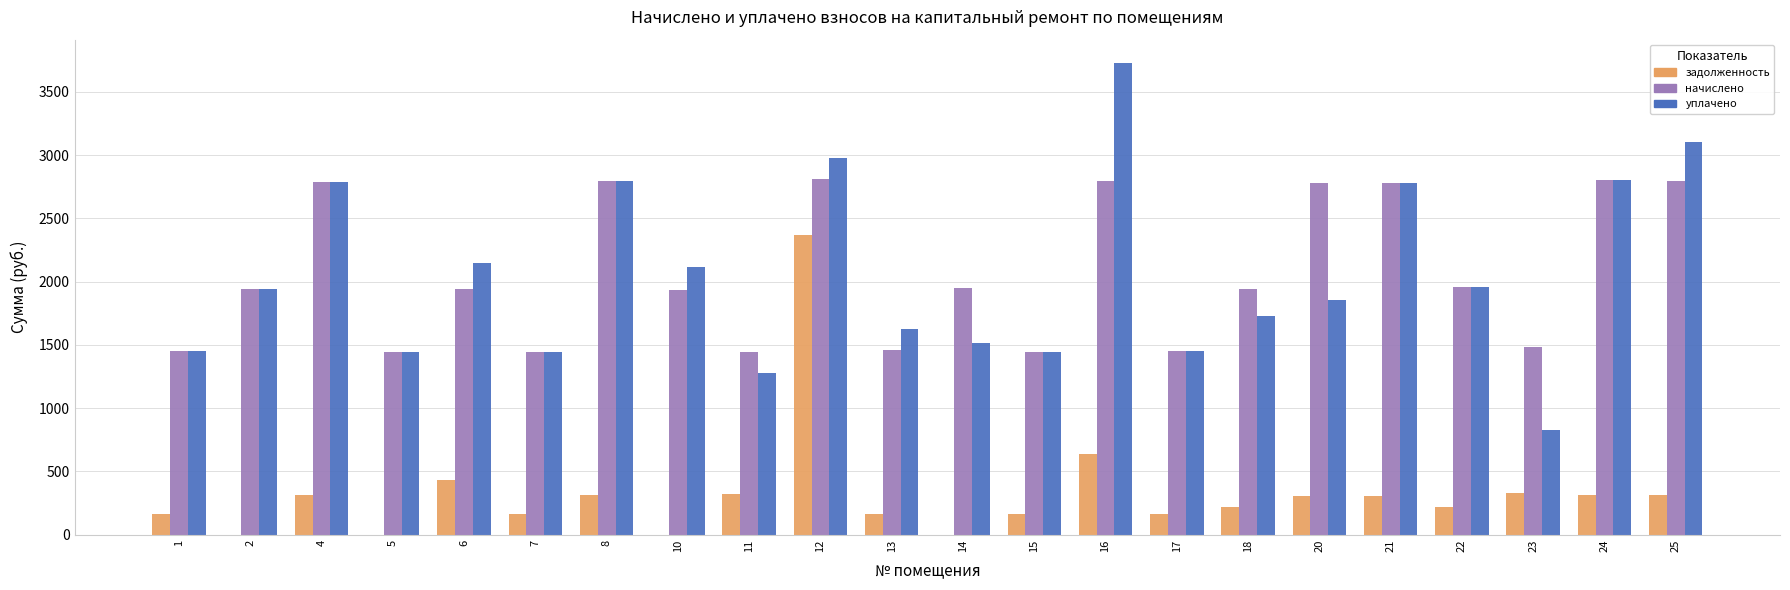

What is the difference between the начислено values at 4 and 1?

1340.4